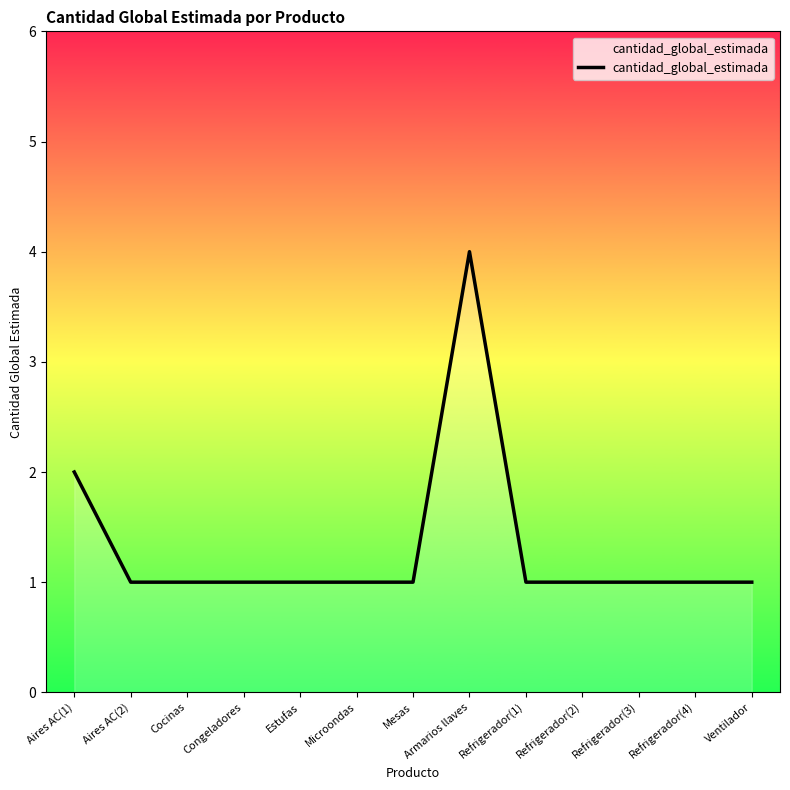

Count the number of data series in this chart.

1